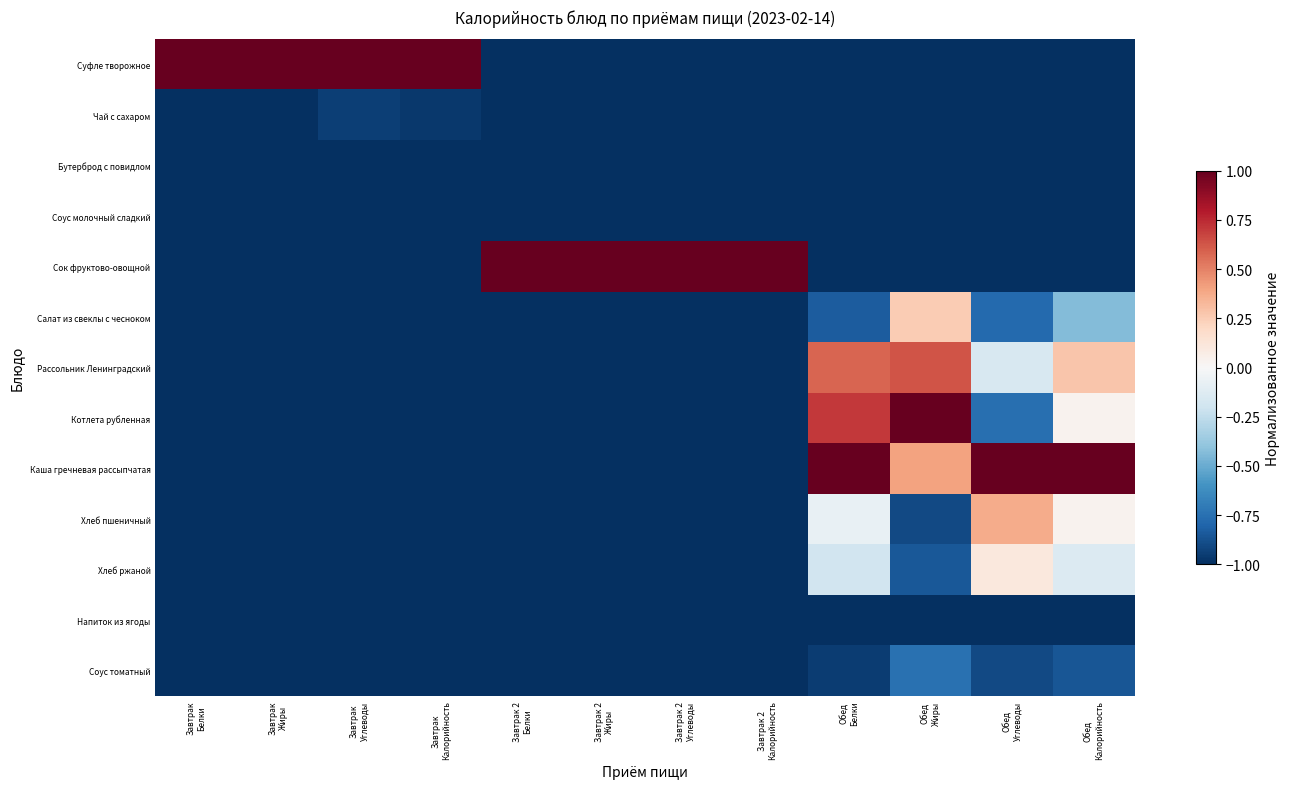

What is the maximum value shown in the chart?

1.0